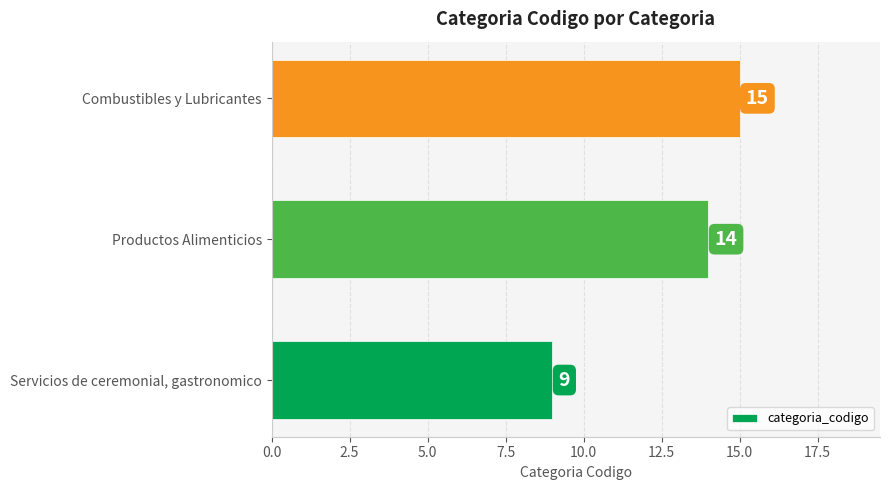

What is the sum of all values?

38